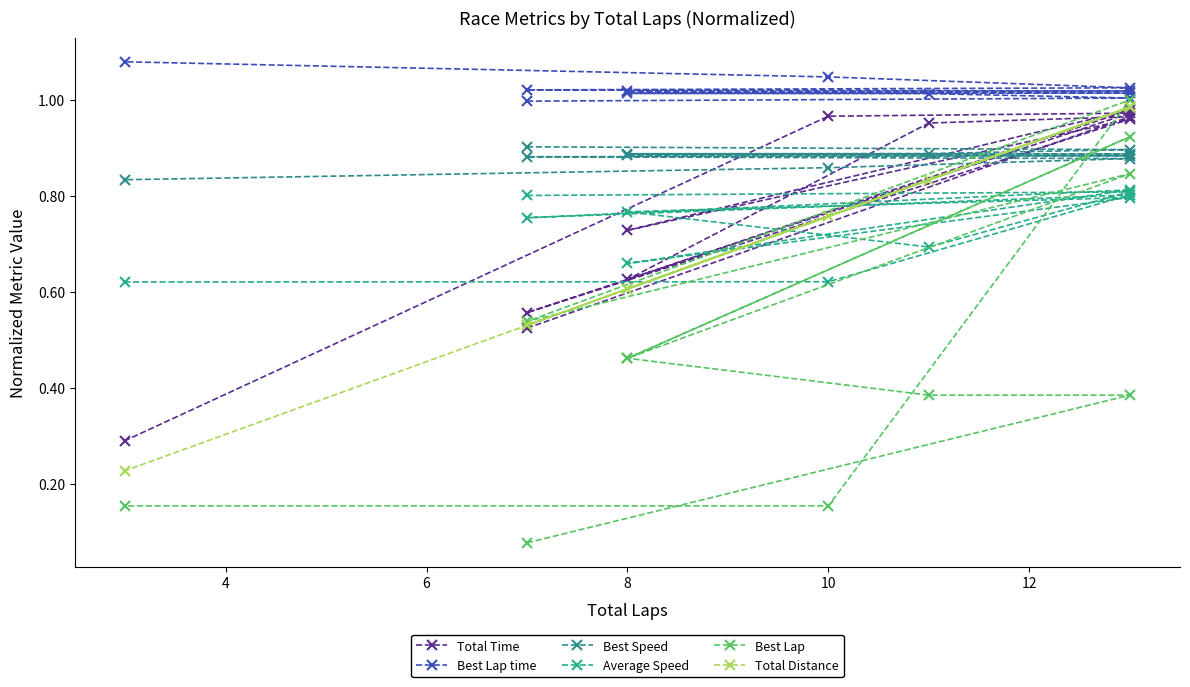

True or false: Total Distance and Best Lap intersect in this chart.

True